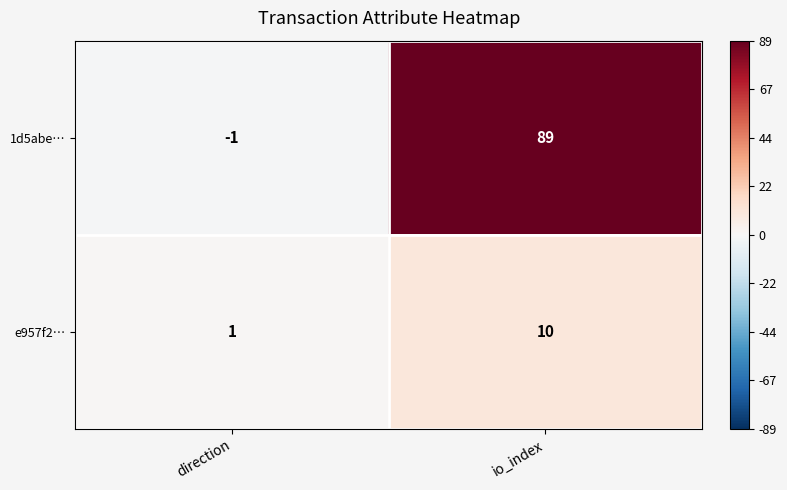

Is it true that 1d5abe… equals -1 at direction?

True